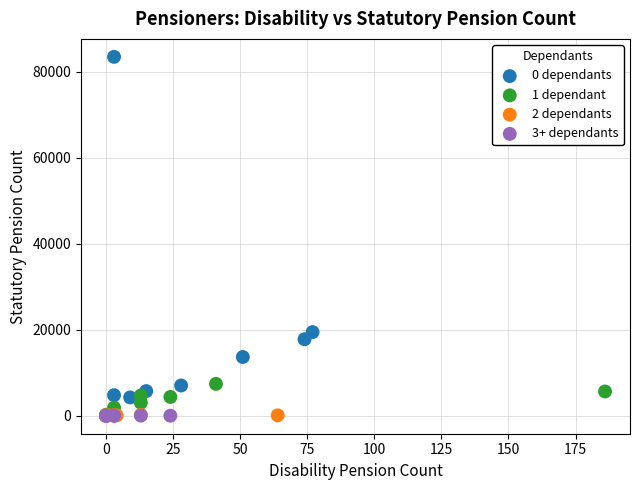

Which series has the widest spread of Y values?

0 dependants